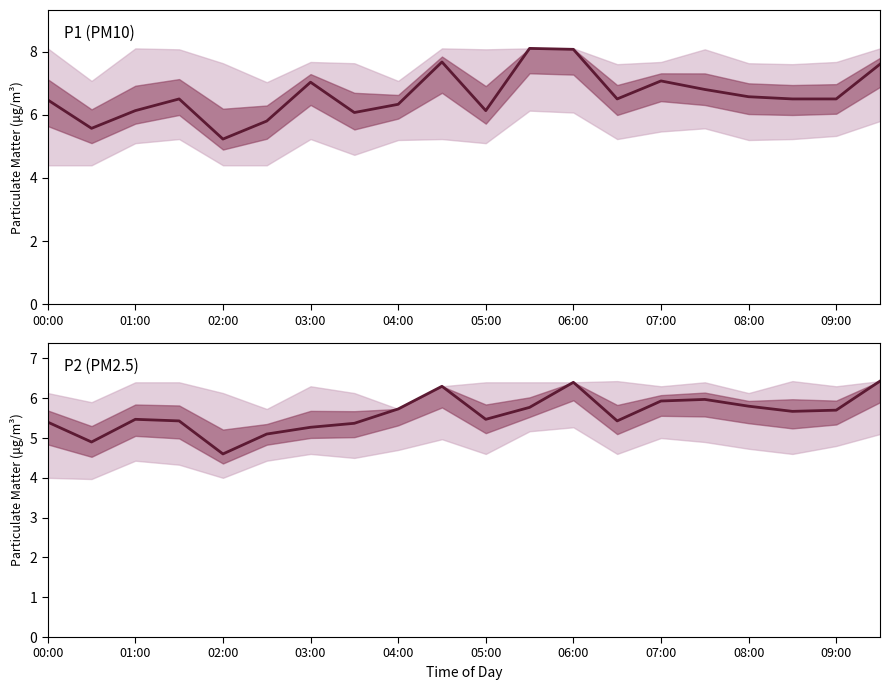

Which category has the highest value across all series?

11